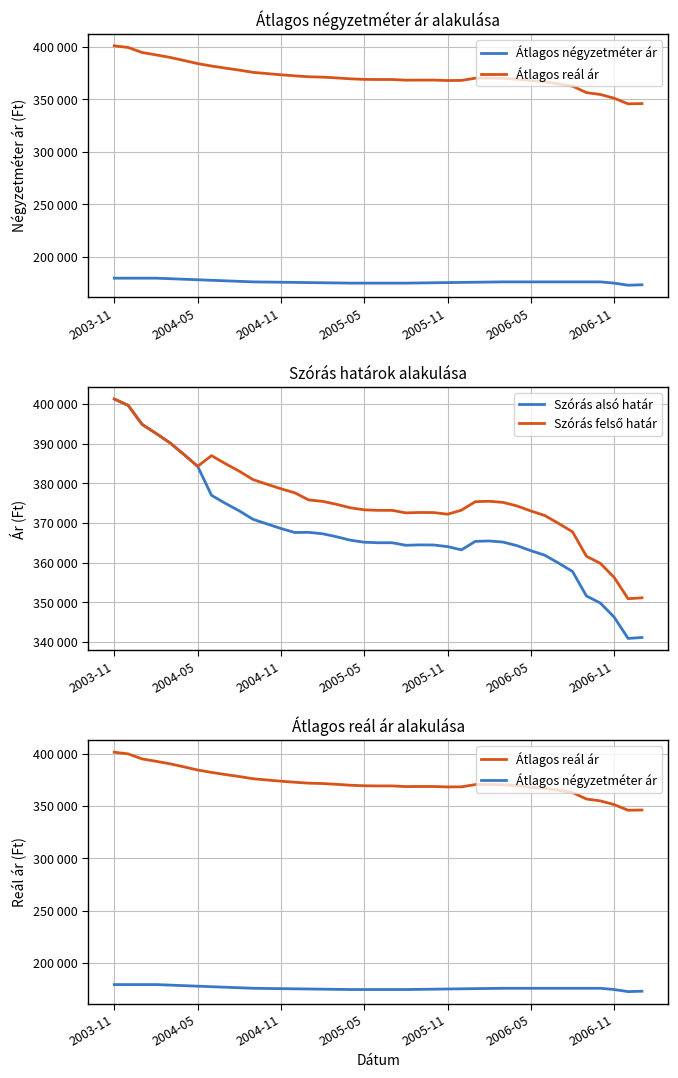

What is the greatest value displayed?

401300